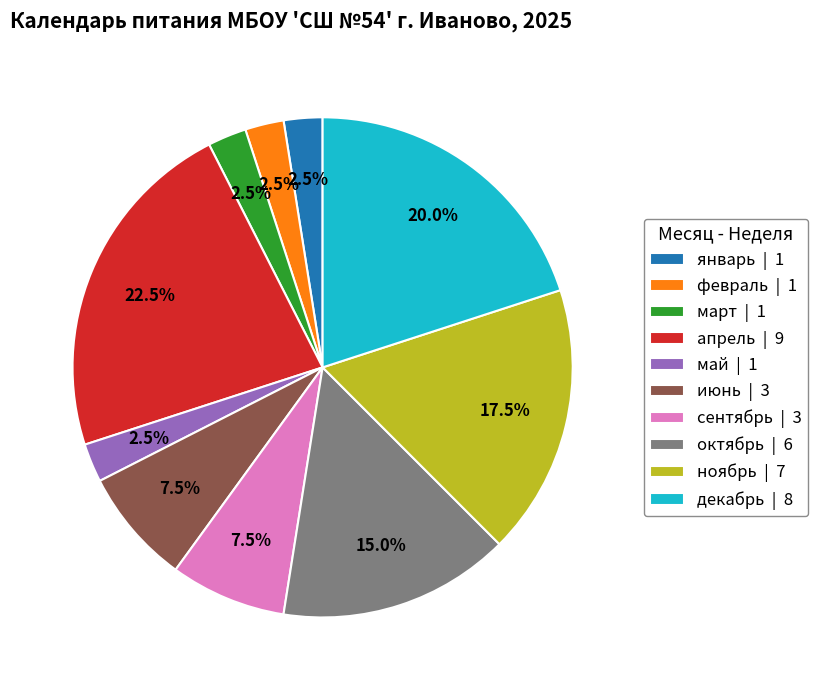

Is it true that февраль is 11% of the pie?

False